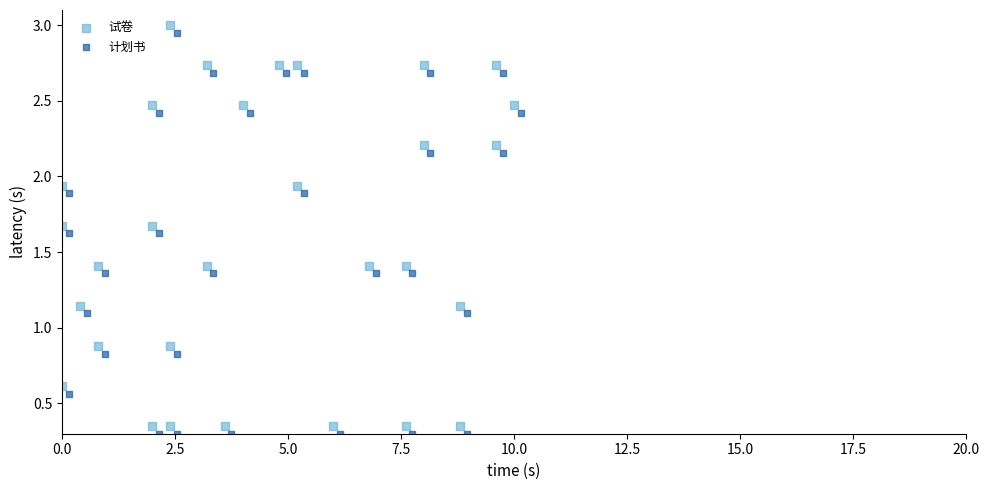

What are all the series names shown in the legend?

试卷, 计划书